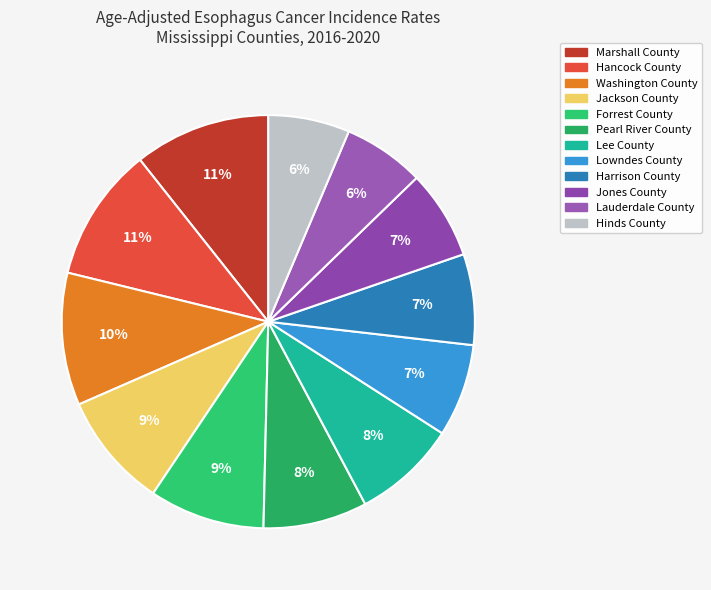

Is it true that Jones County is 15% of the pie?

False